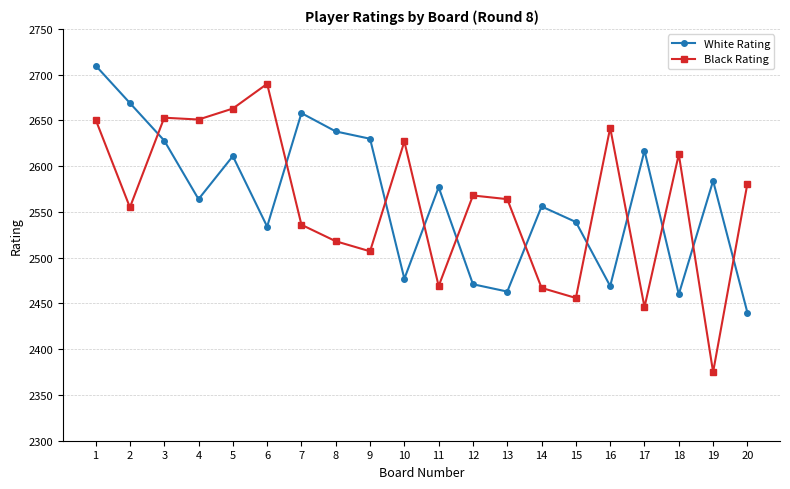

Is it true that White Rating equals 2463 at 13?

True